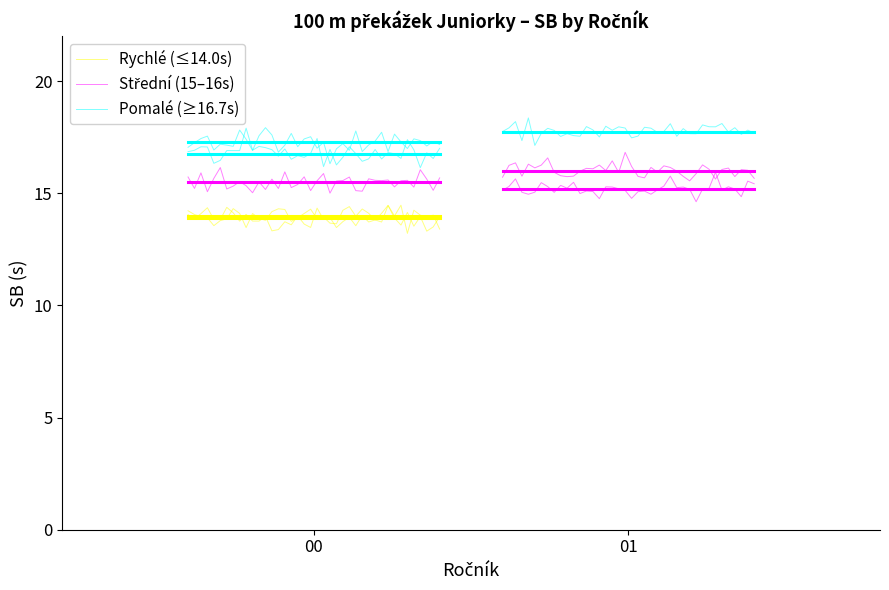

The Střední (15–16s) series shows 9.5 at 10. True or false?

False